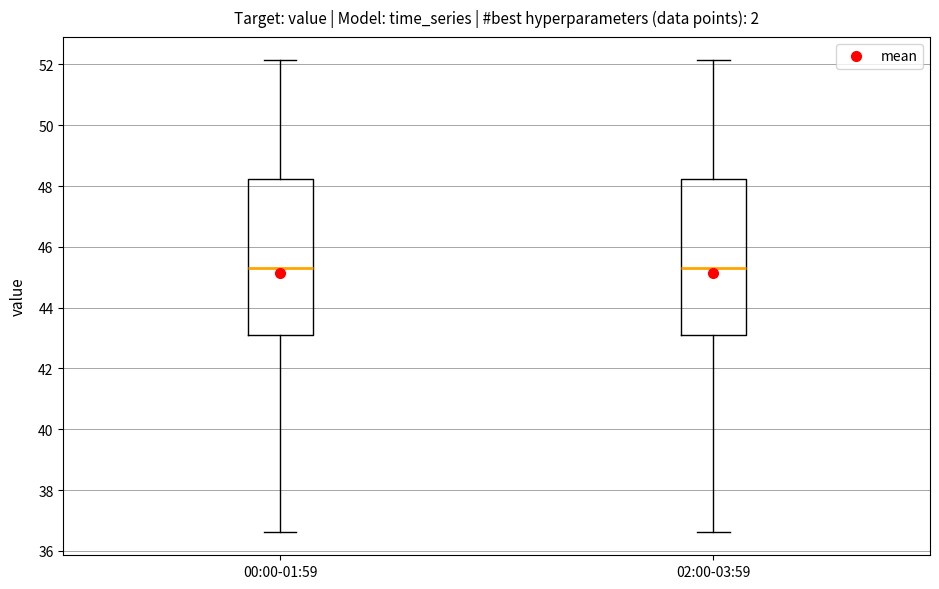

Where does the lower whisker of the box for 00:00-01:59 end on the y-axis? The values are not printed on the chart, so give them approximately, as read against the axis.

36.6